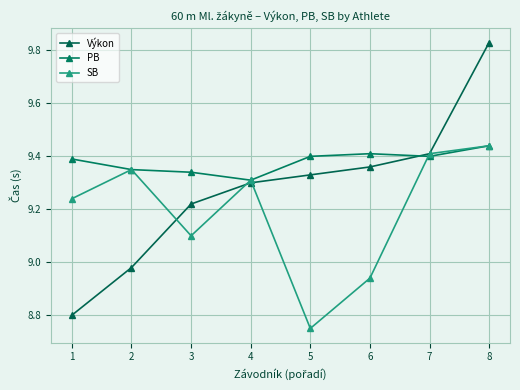

At which label does SB first exceed 9?

1